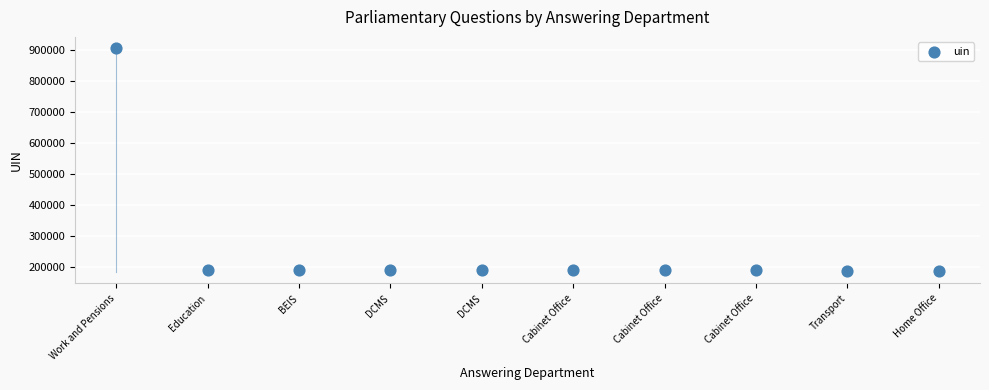

What is the range of Y values (max minus min)?

718893